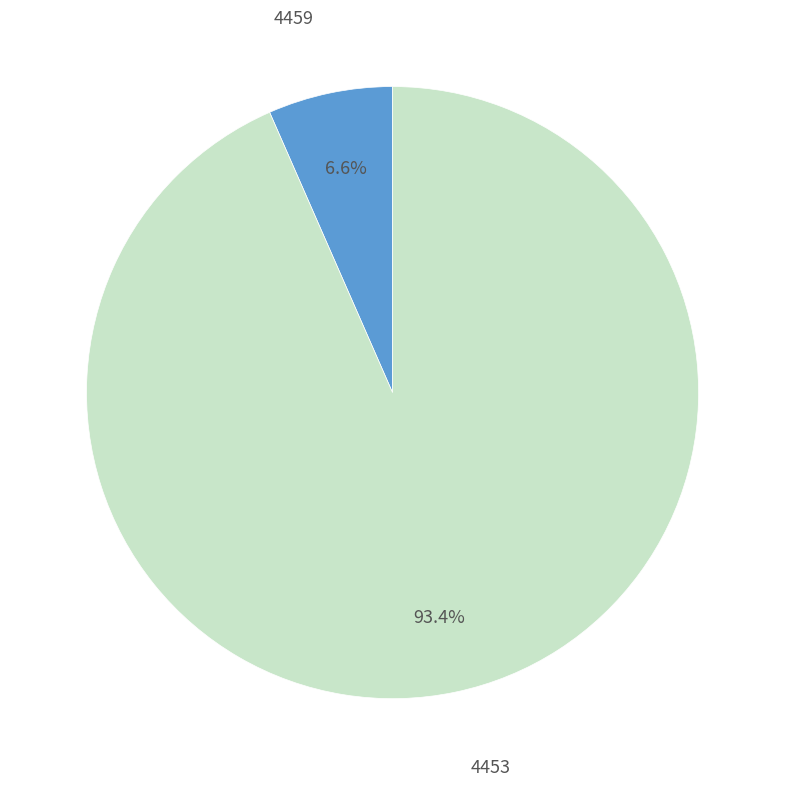

How many segments does this pie chart have?

2